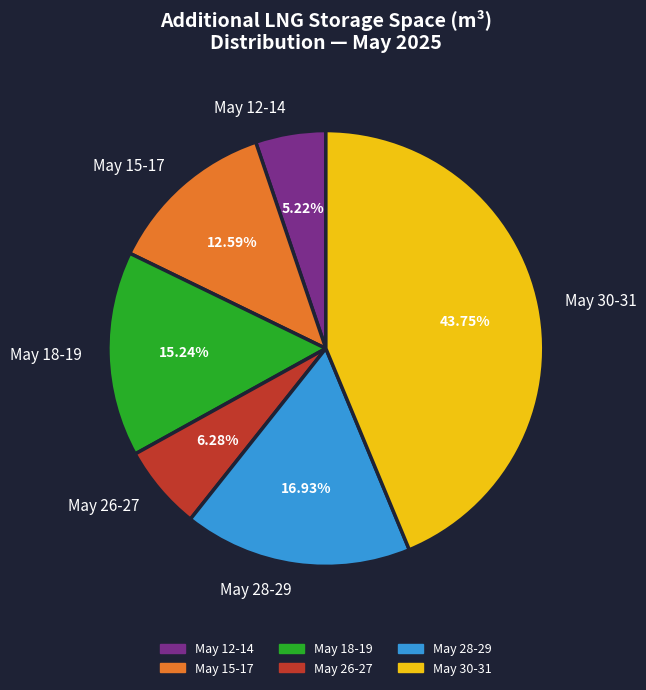

Which has a higher value, May 30-31 or May 26-27?

May 30-31